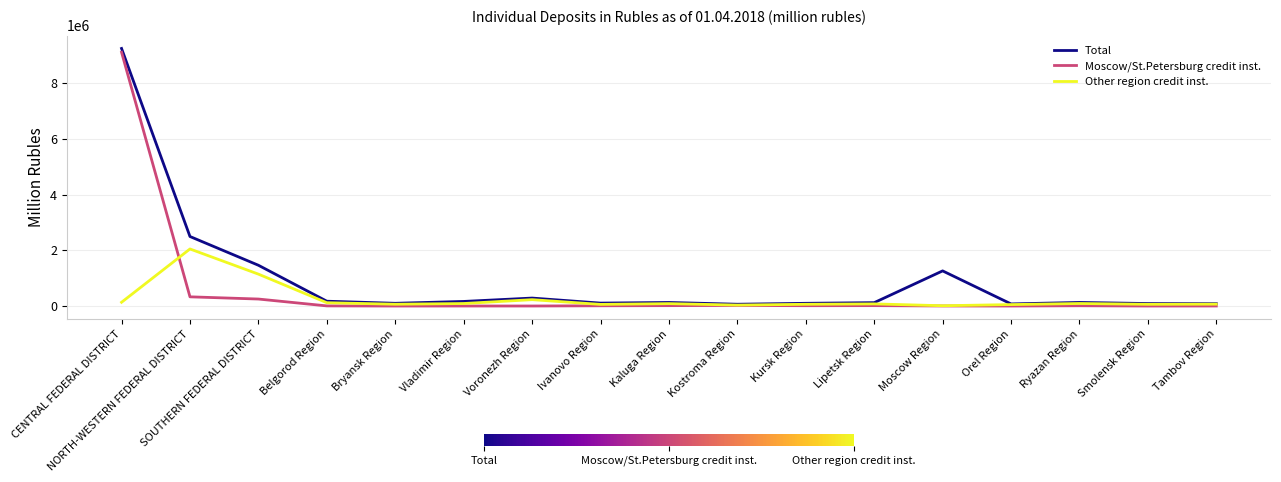

Which label corresponds to the largest value in the chart?

CENTRAL FEDERAL DISTRICT